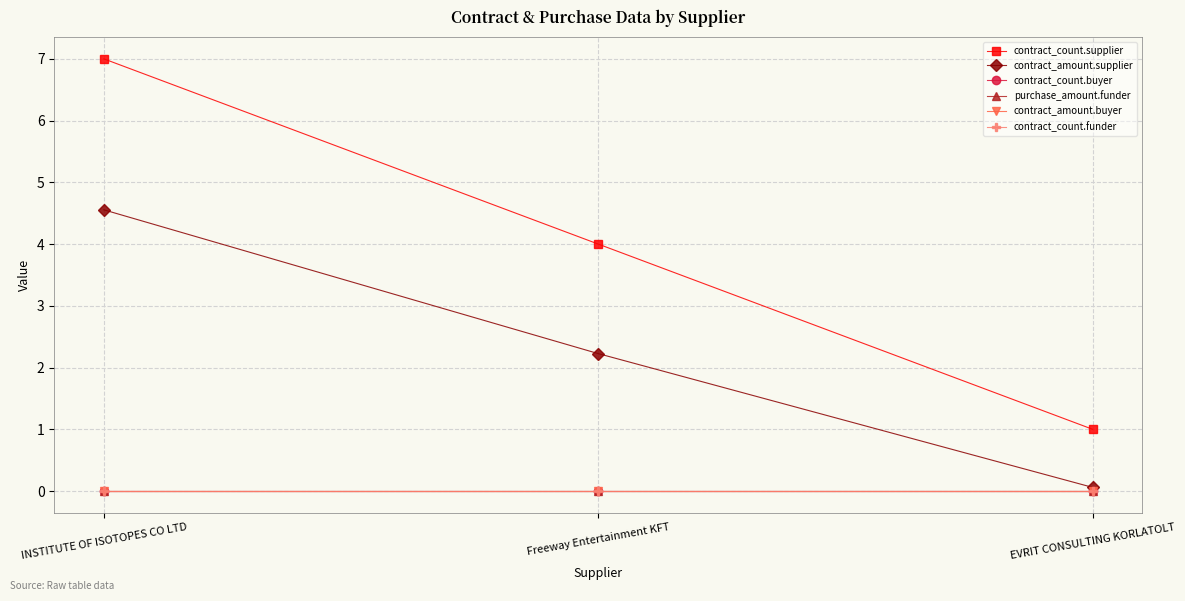

Between INSTITUTE OF ISOTOPES CO LTD and Freeway Entertainment KFT, which series saw the biggest shift?

contract_count.supplier